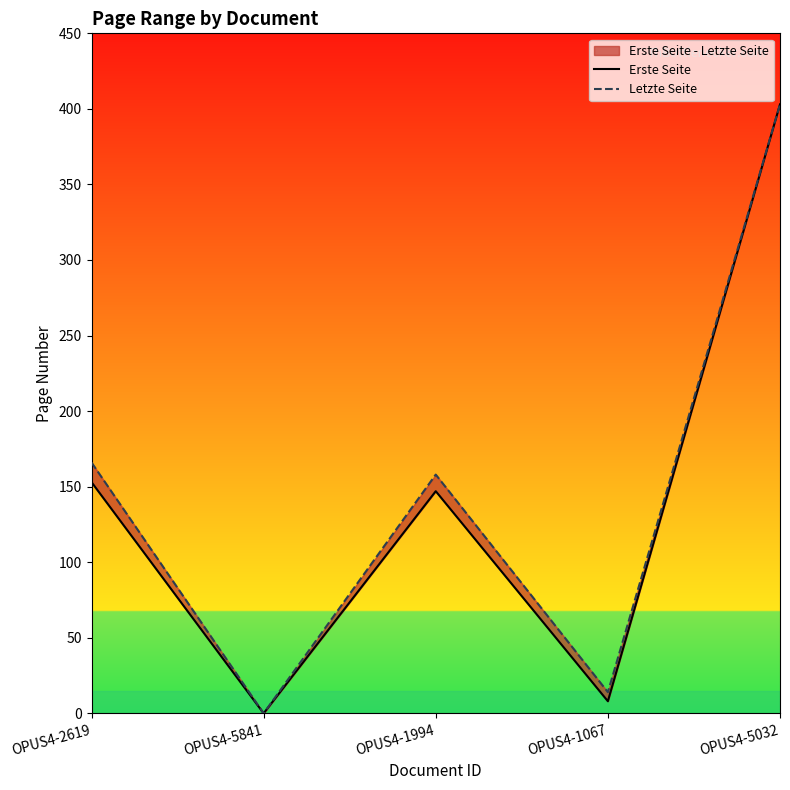

True or false: Letzte Seite and Erste Seite cross at least once.

False